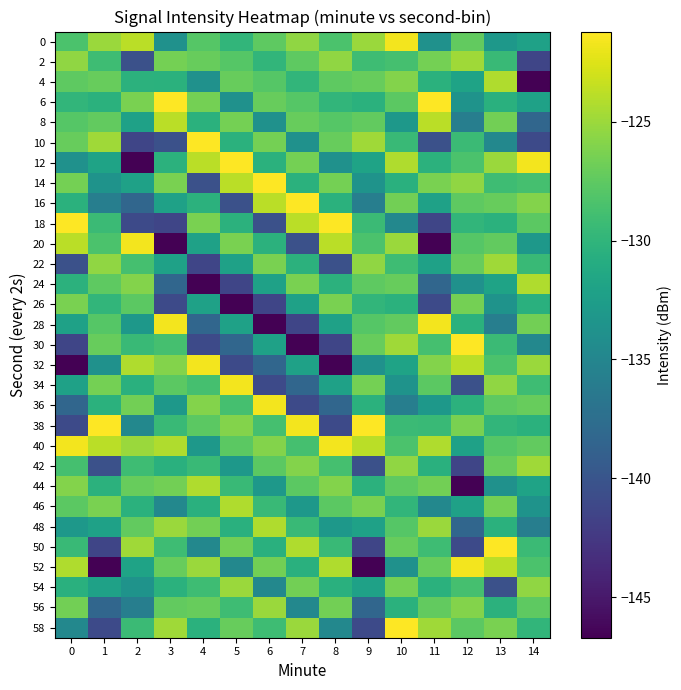

At which category does the chart reach its minimum across all series?

14